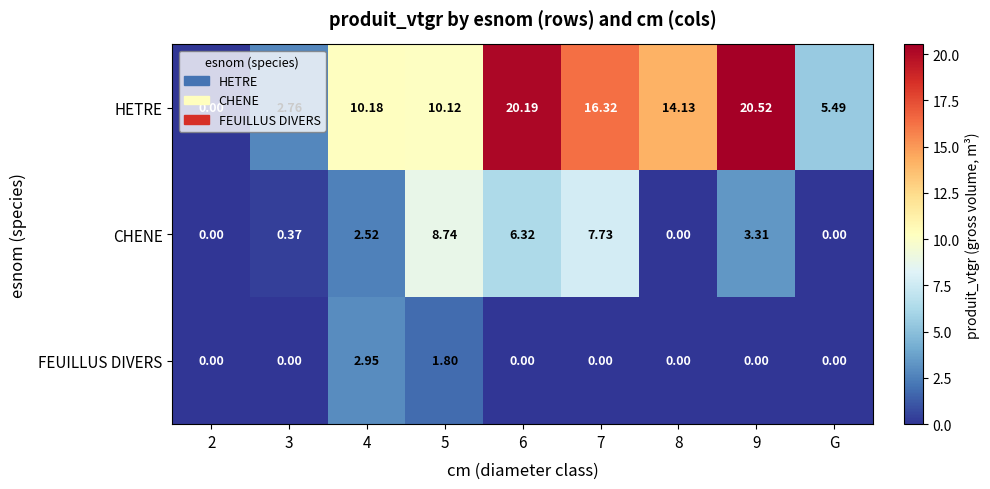

Which series changed the most between 4 and 5?

CHENE